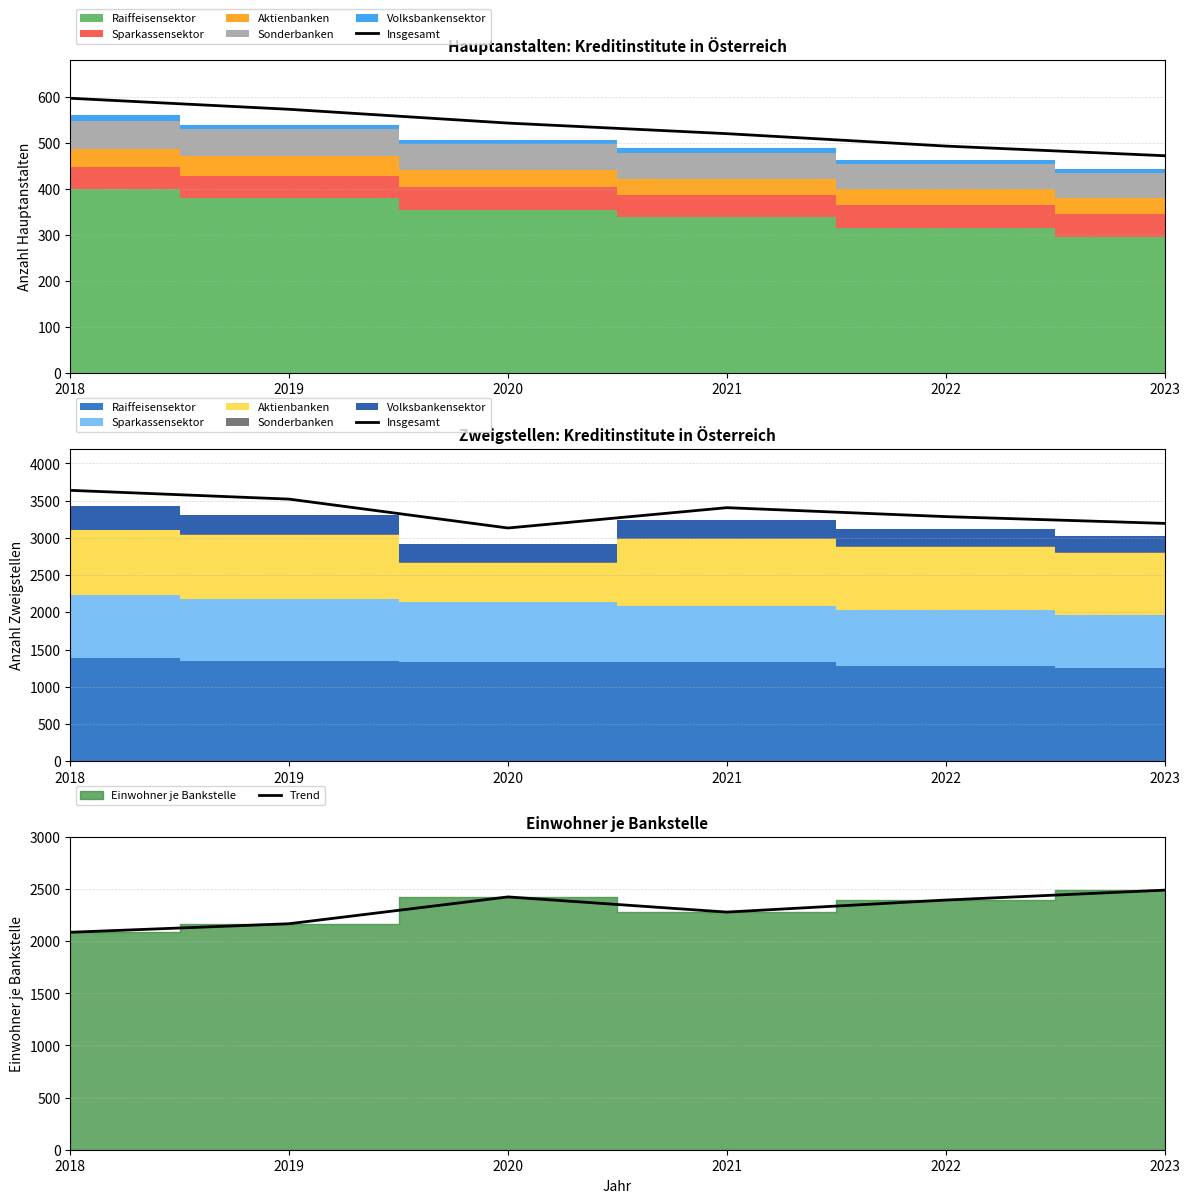

The value of Trend at 2020 is 2425.7. True or false?

True